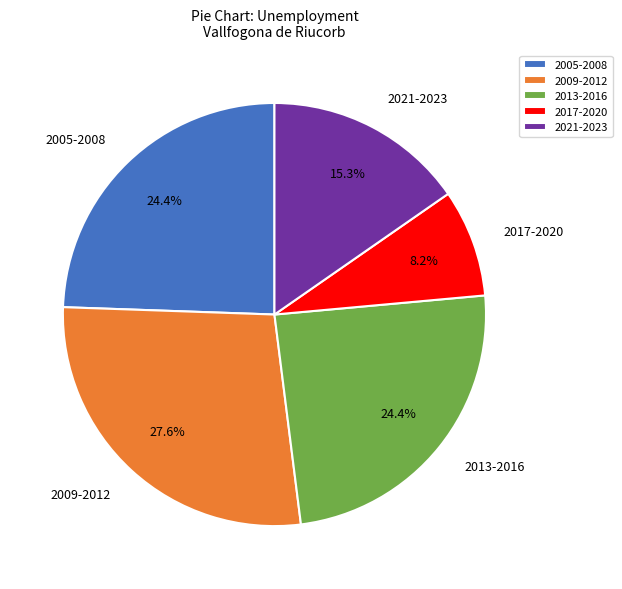

Between 2013-2016 and 2009-2012, which is larger?

2009-2012